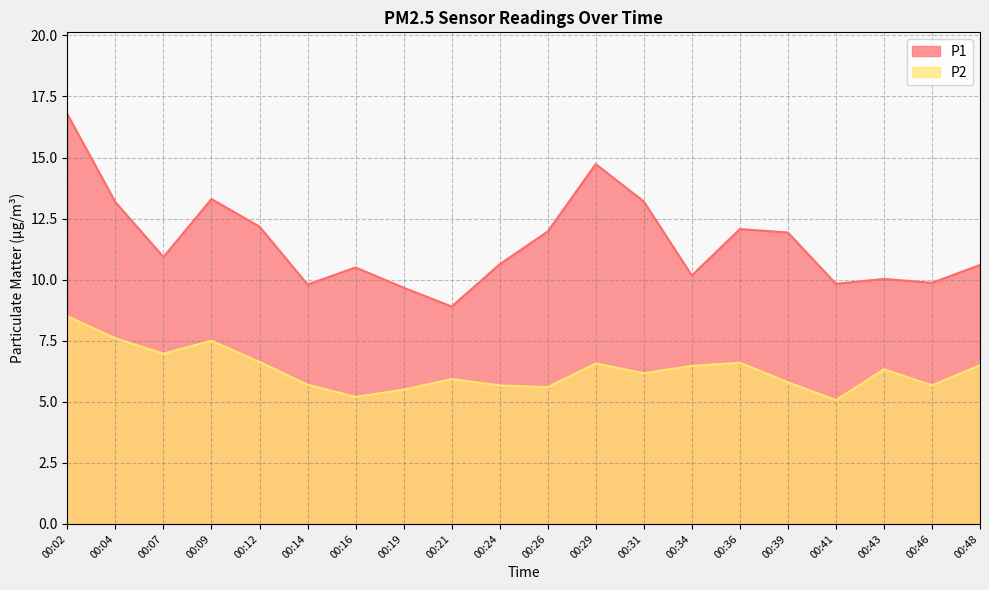

How many data points in P2 are less than 6?

9